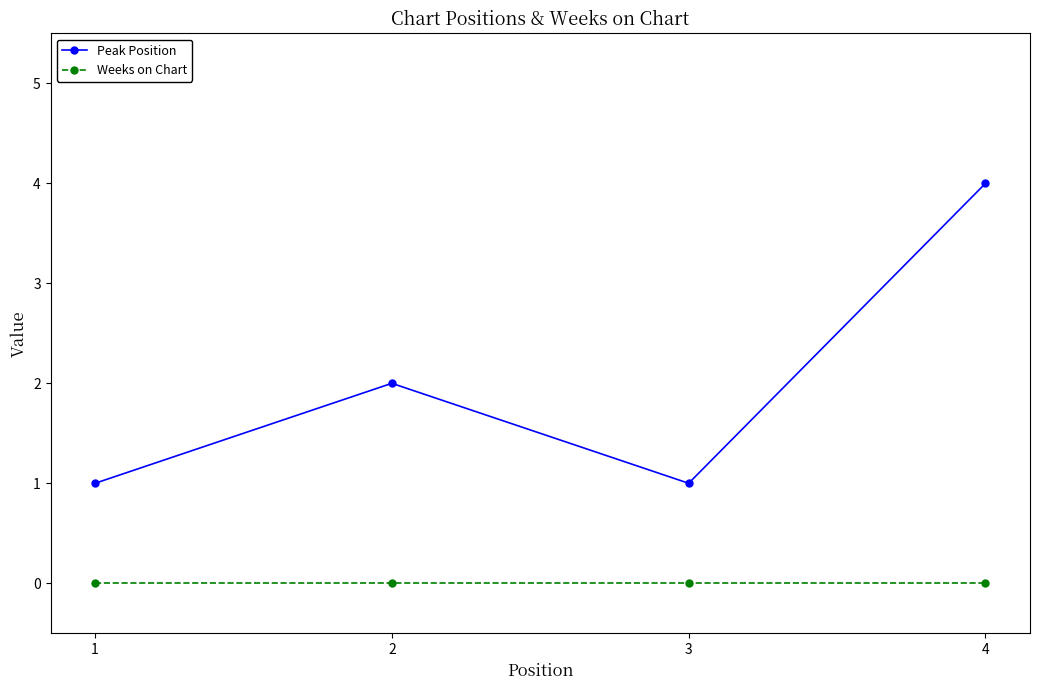

True or false: Weeks on Chart and Peak Position intersect in this chart.

False